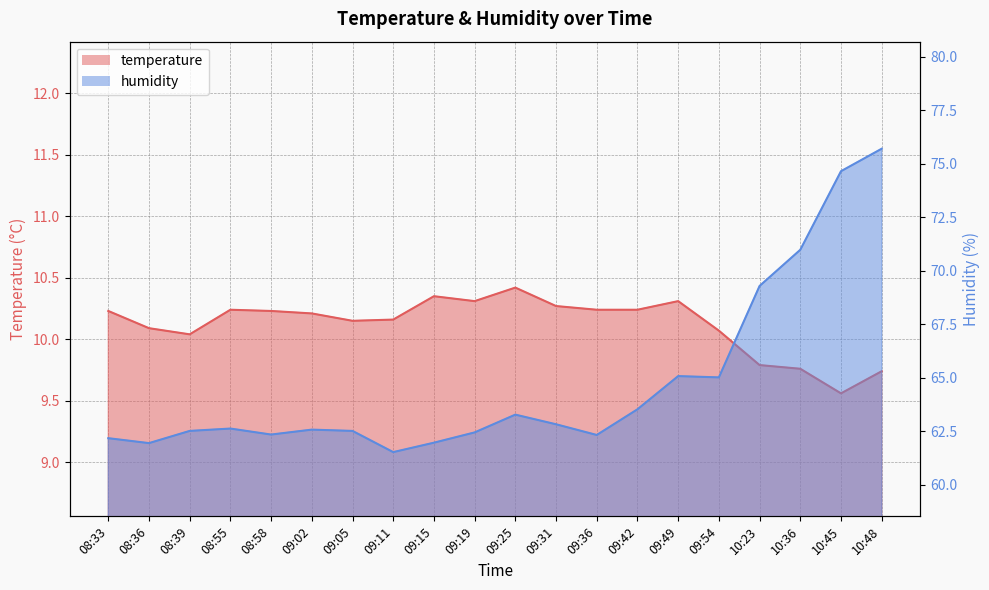

Which has a higher value, 08:39 or 09:54?

09:54